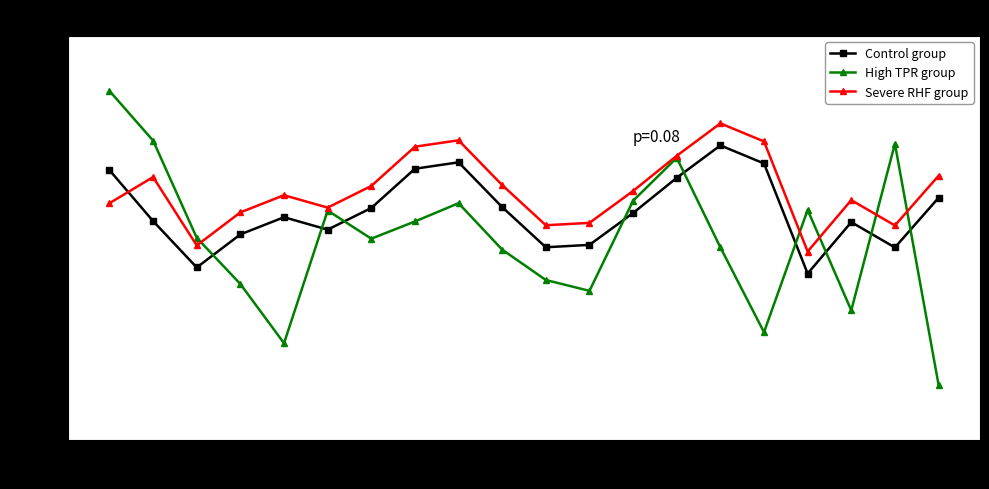

What is the difference between the maximum and minimum values in the Severe RHF group series?

11.6